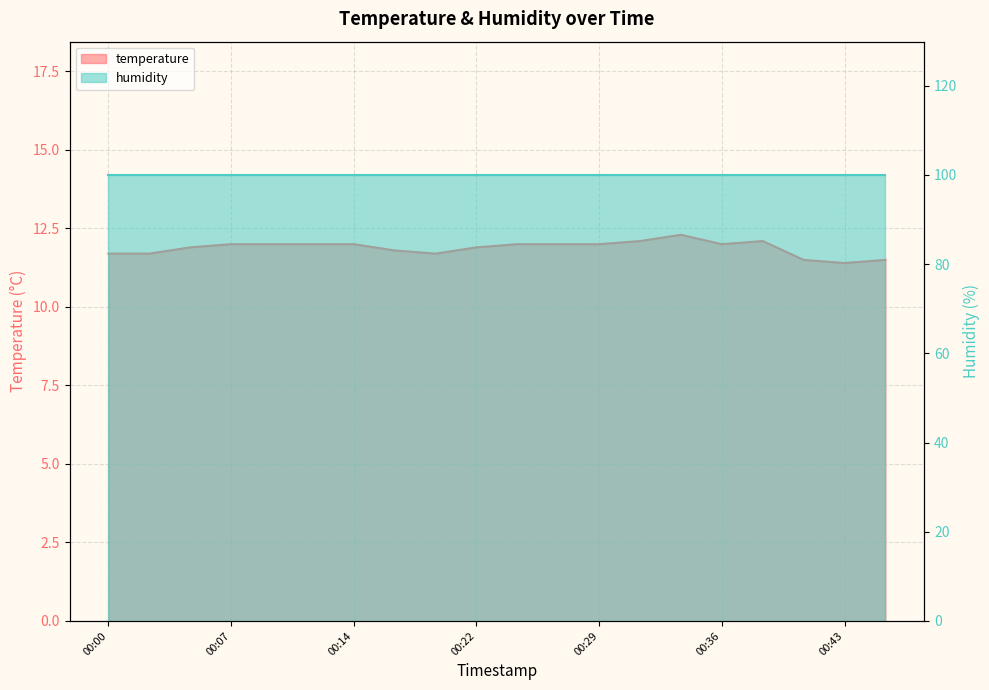

What is the sum of the values at 00:39 and 00:12?

24.1